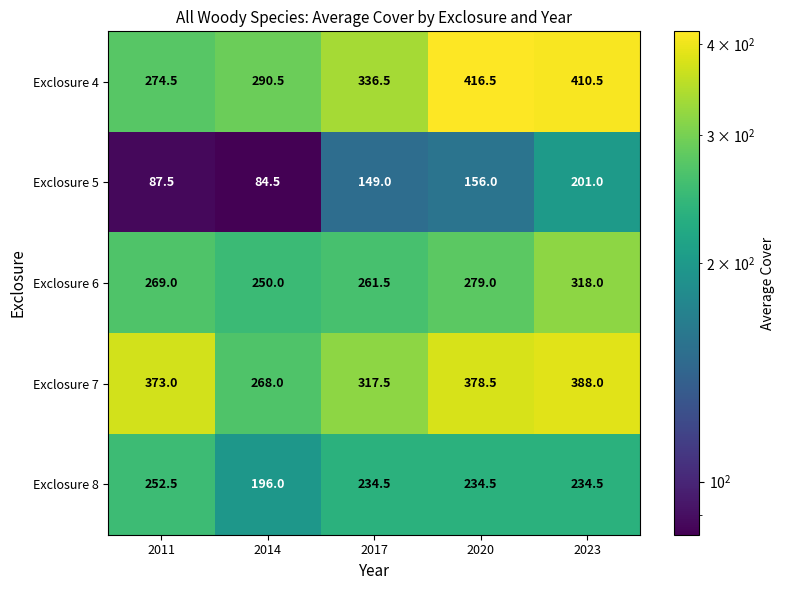

Which series has the largest range (max minus min)?

Exclosure 4